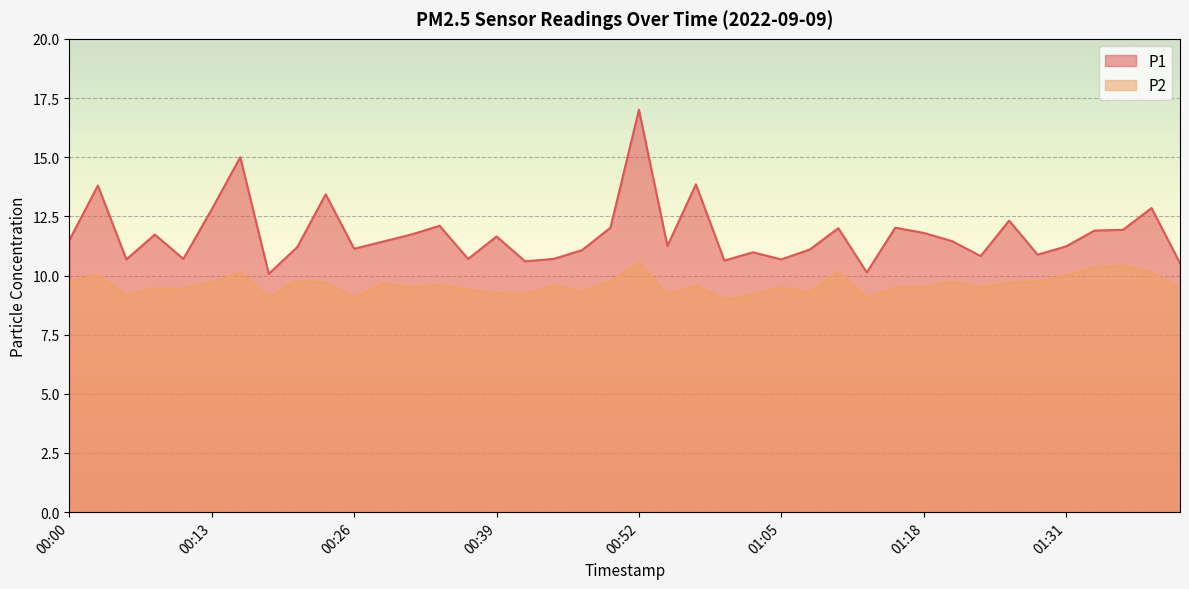

Rank the series at 00:21 from highest to lowest value.

P1, P2